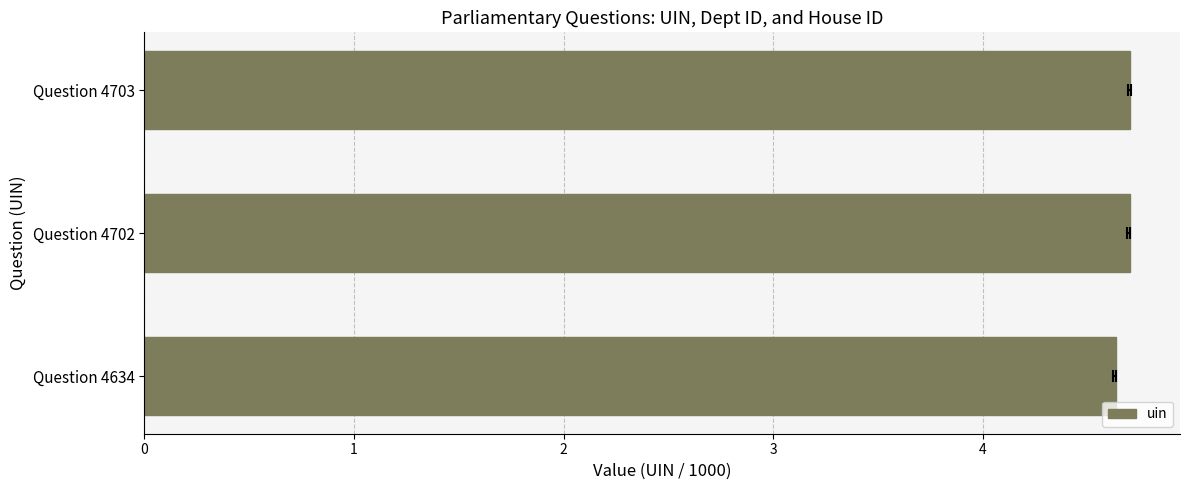

The chart shows a value of 4.6 at Question 4634. True or false?

True